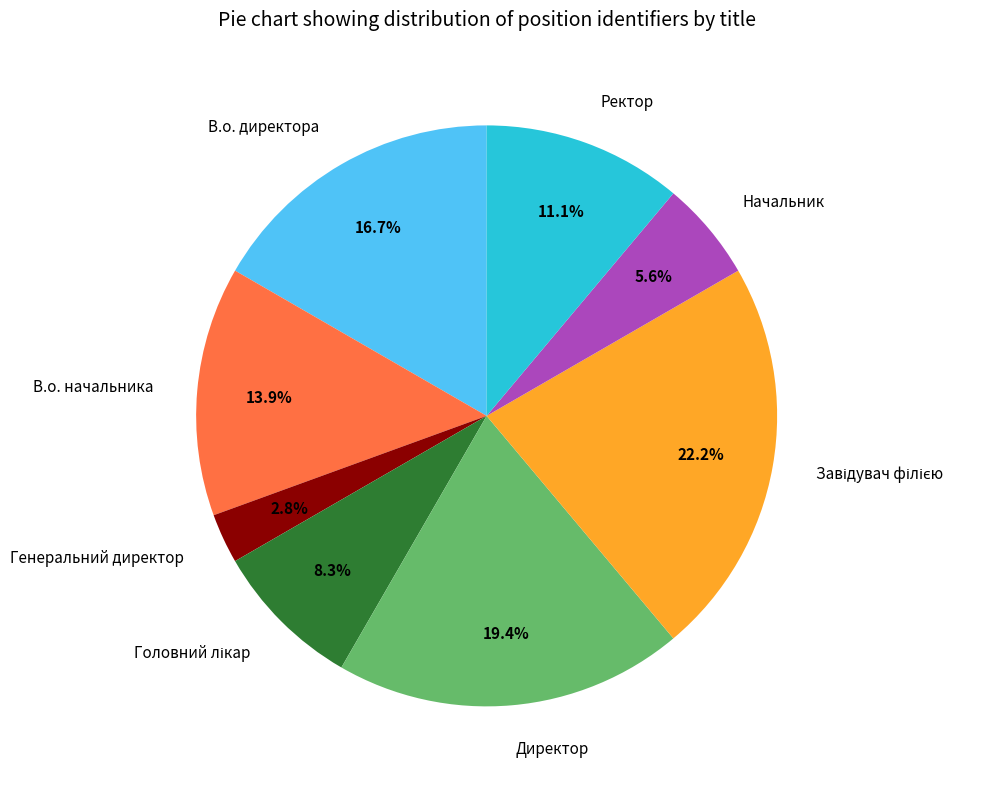

What is the smallest slice in the pie chart?

Генеральний директор